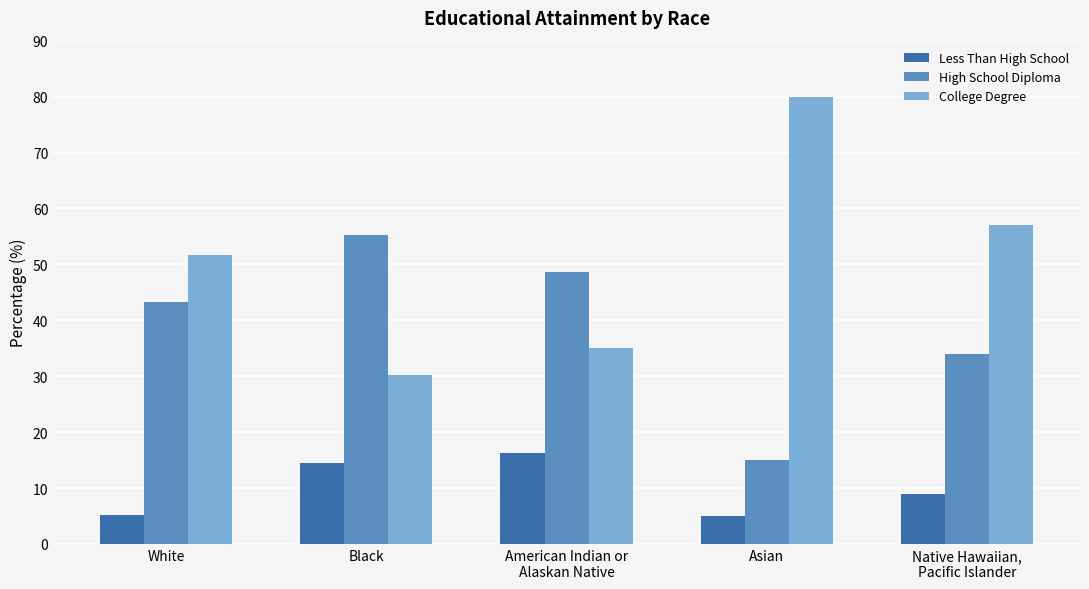

At which label is Less Than High School closest to 10?

Native Hawaiian,
Pacific Islander